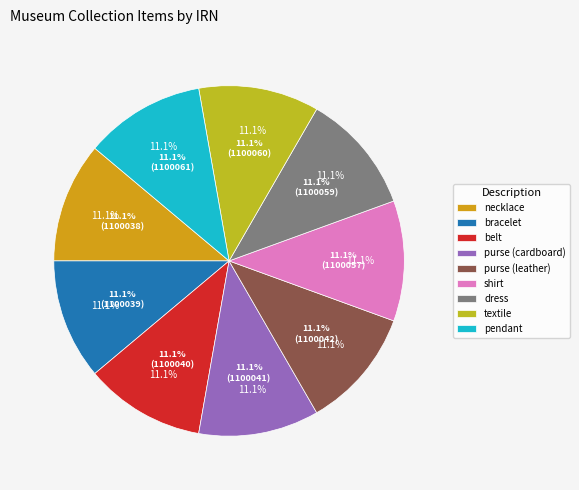

What percentage is the textile slice, to the nearest percent?

11%